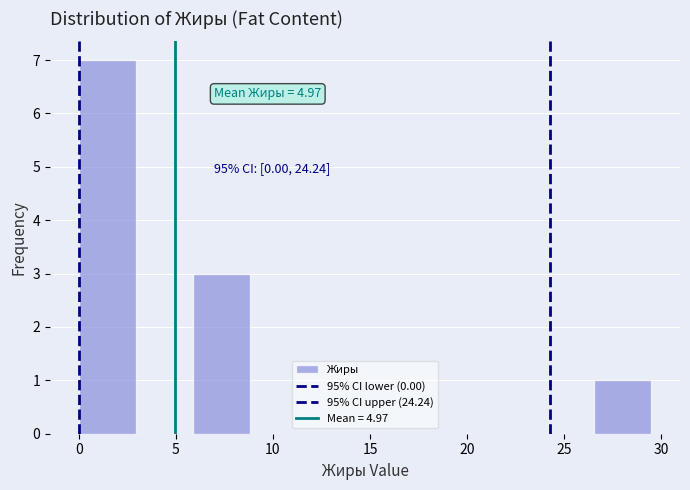

Which range on the x-axis has the tallest bar?

0.0 to 3.0